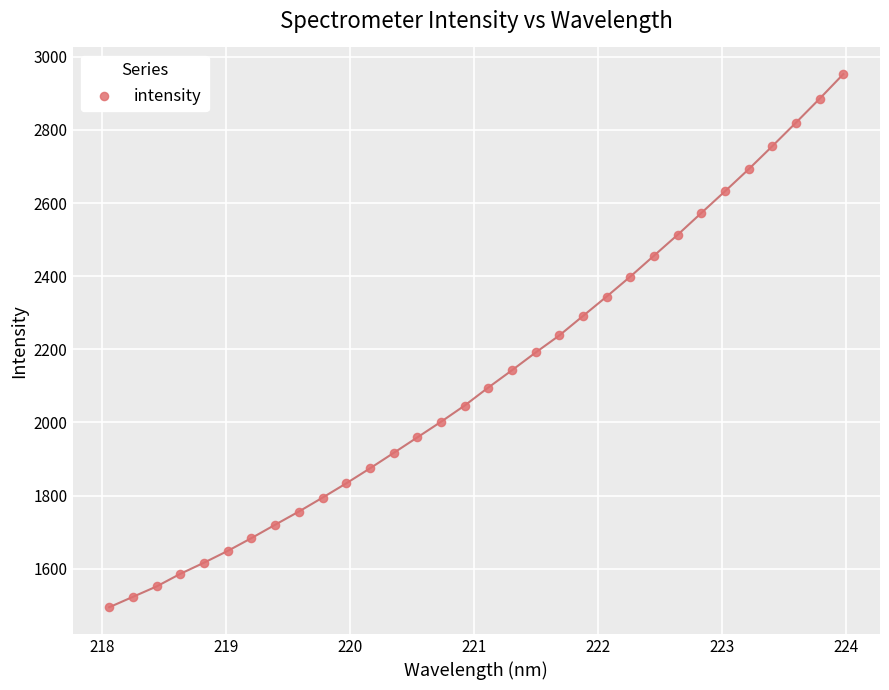

What is the range of Y values (max minus min)?

1457.9